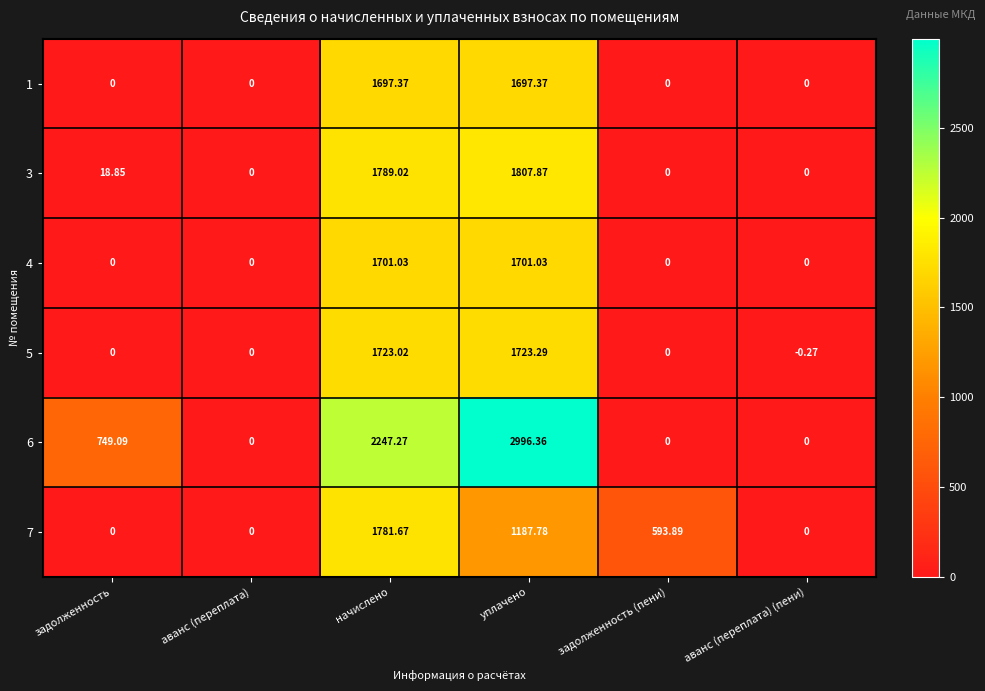

List the series in order of their peak value, highest first.

6, 3, 7, 5, 4, 1